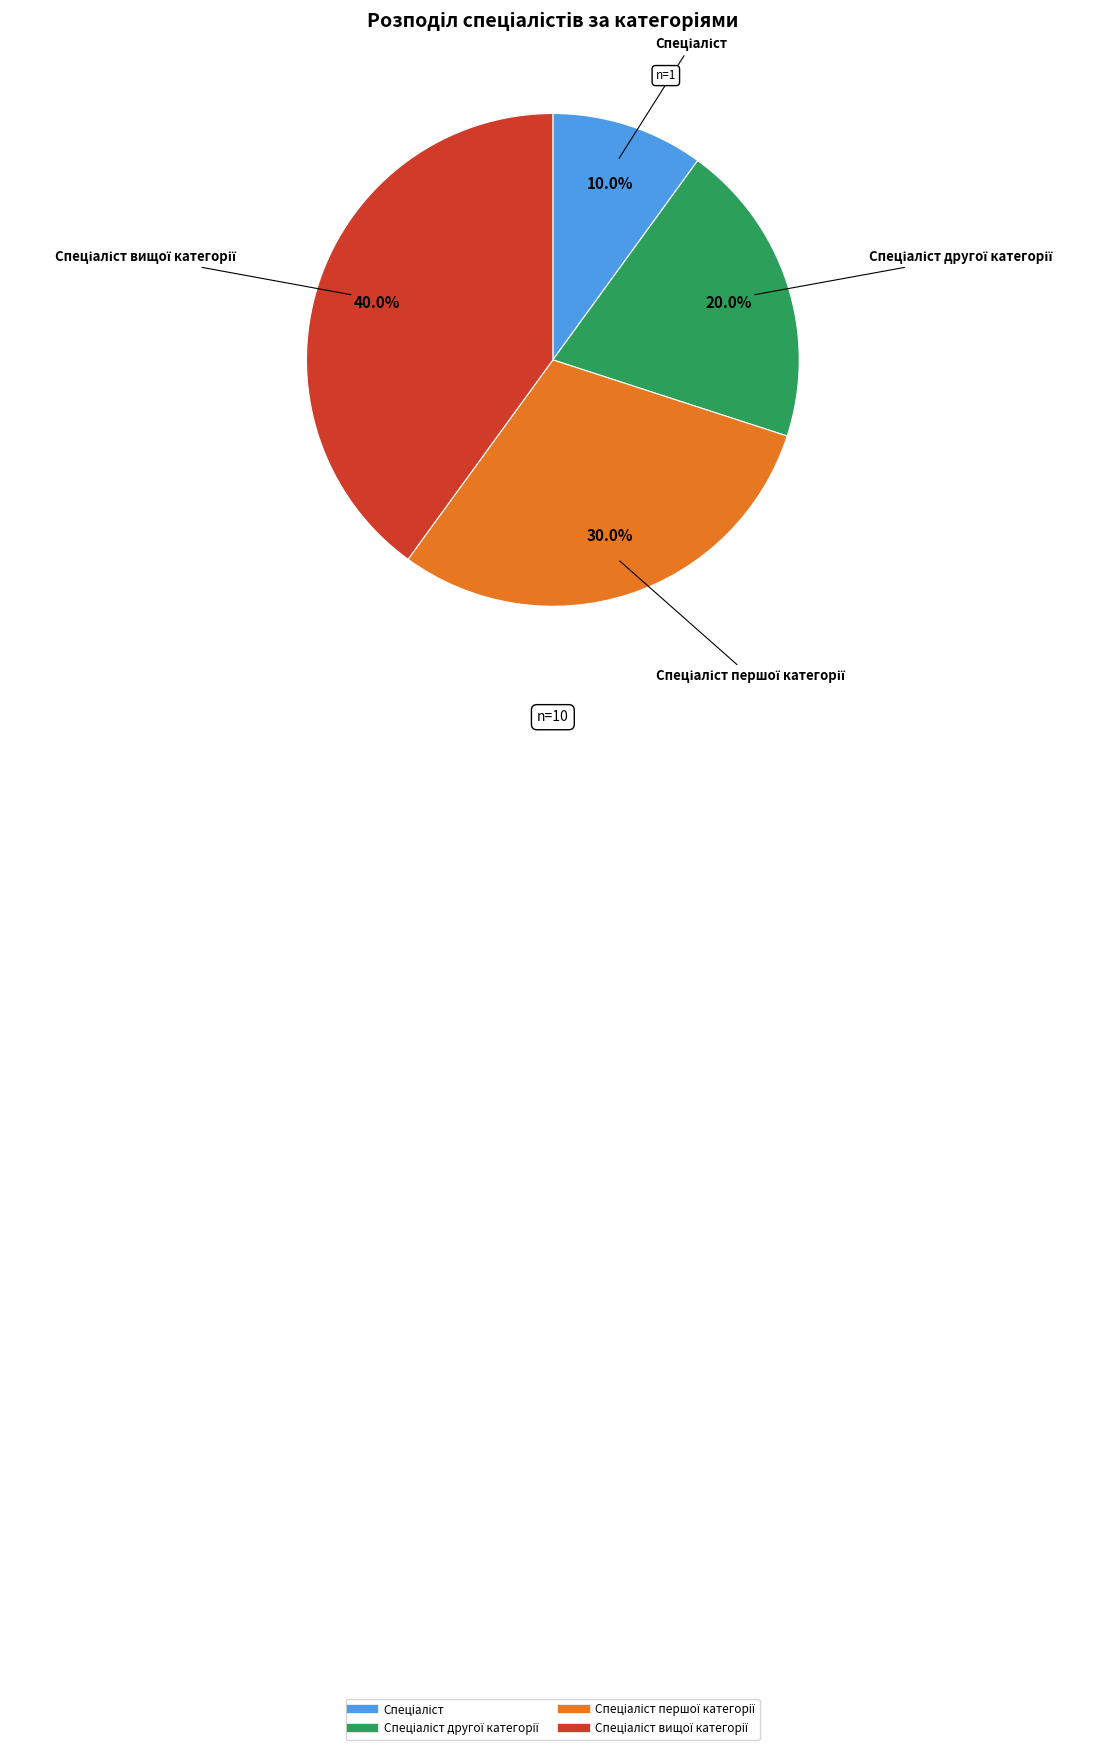

Is there a majority slice in this chart?

No